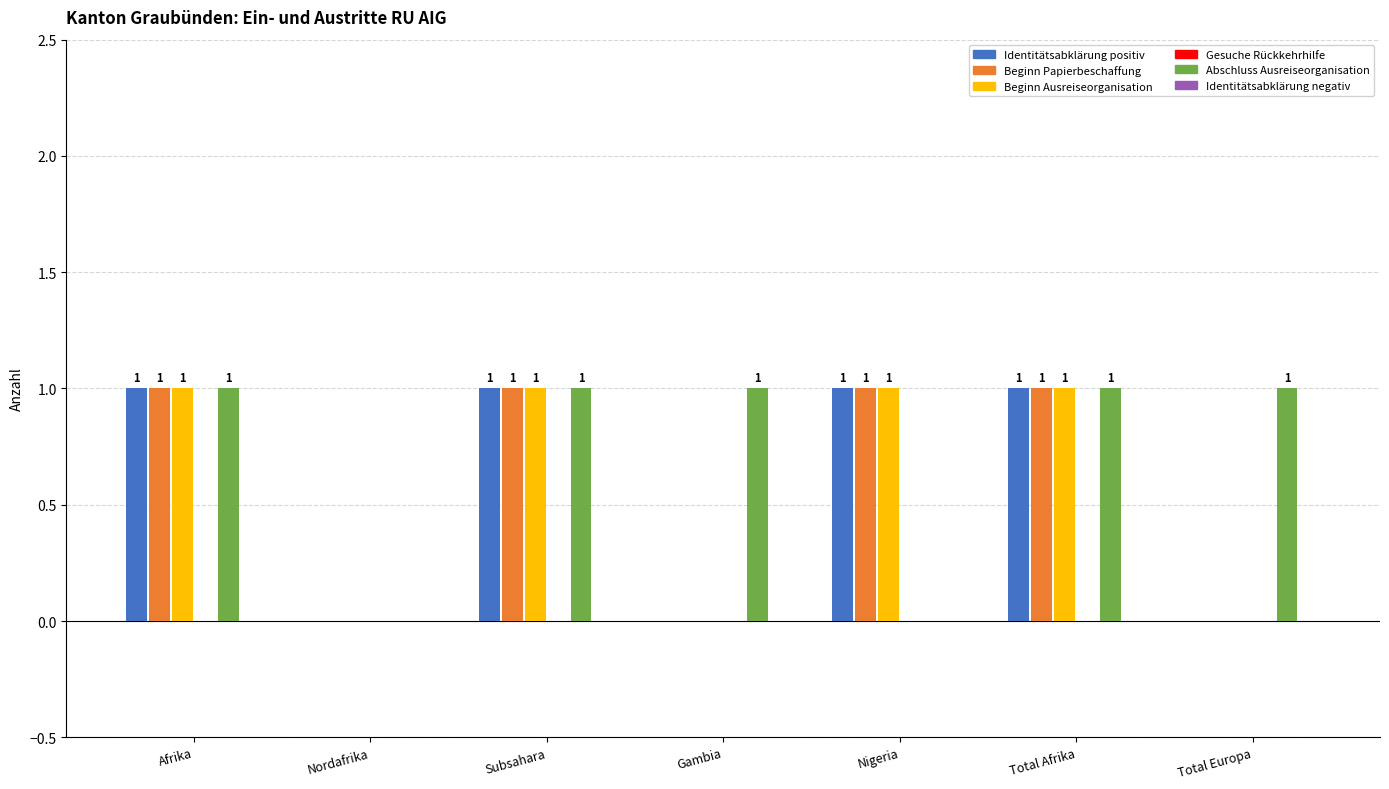

Are the bars grouped side by side (vs. stacked)?

Yes